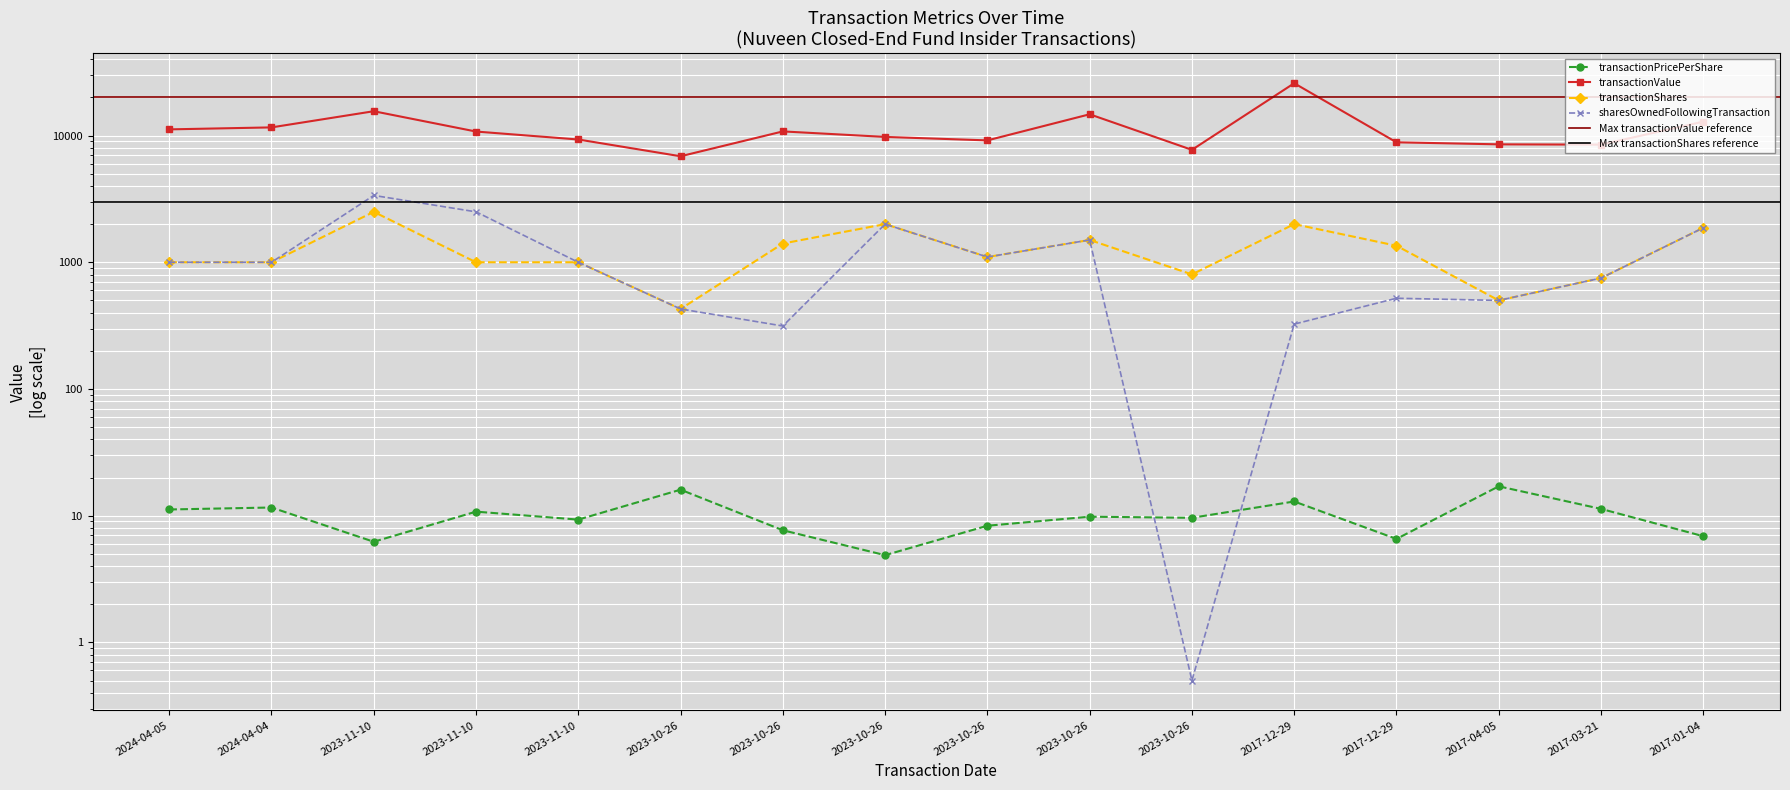

Rank the series at 2024-04-04 from highest to lowest value.

transactionValue, transactionShares, sharesOwnedFollowingTransaction, transactionPricePerShare